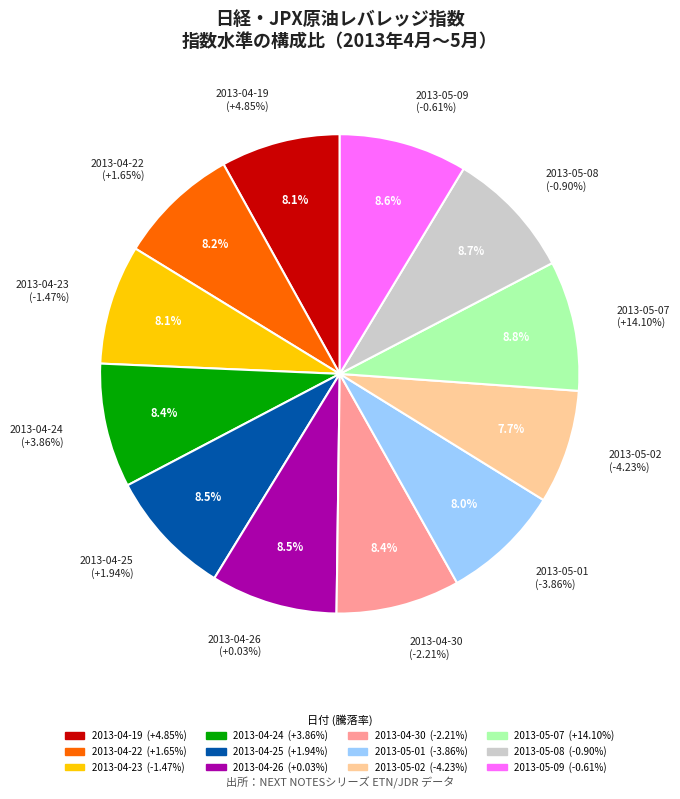

Is it true that 2013-05-09 is 6% of the pie?

False